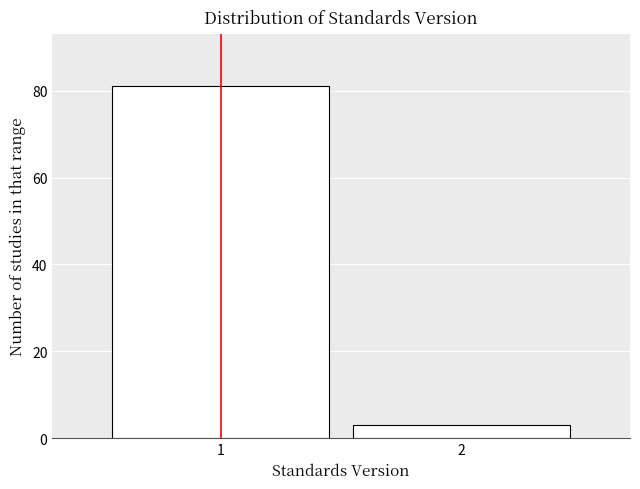

Reading left to right, what are all the values shown in this chart?

1=81	2=3